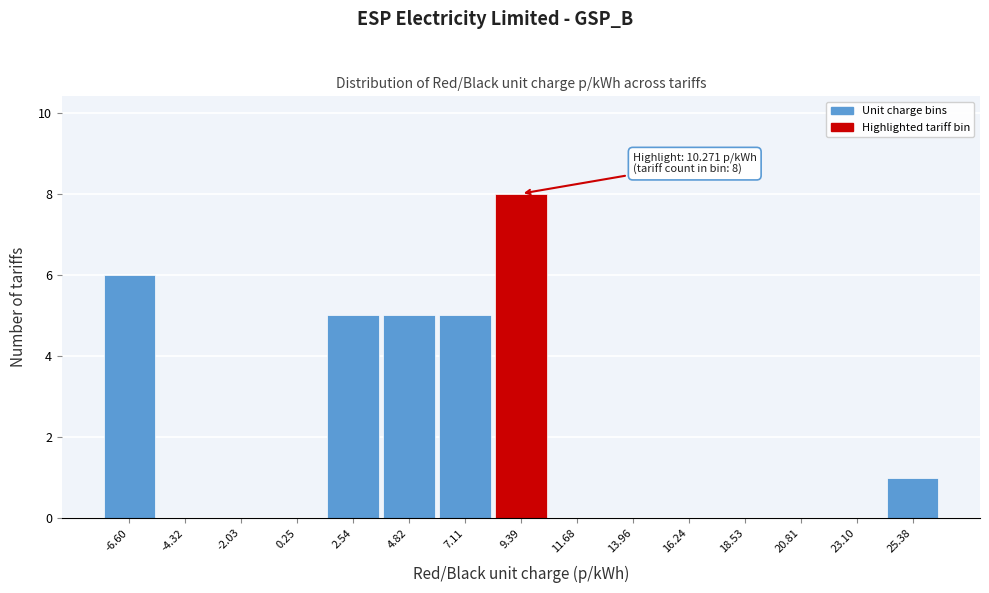

Over which range of the x-axis is the bar tallest?

8.0 to 10.5